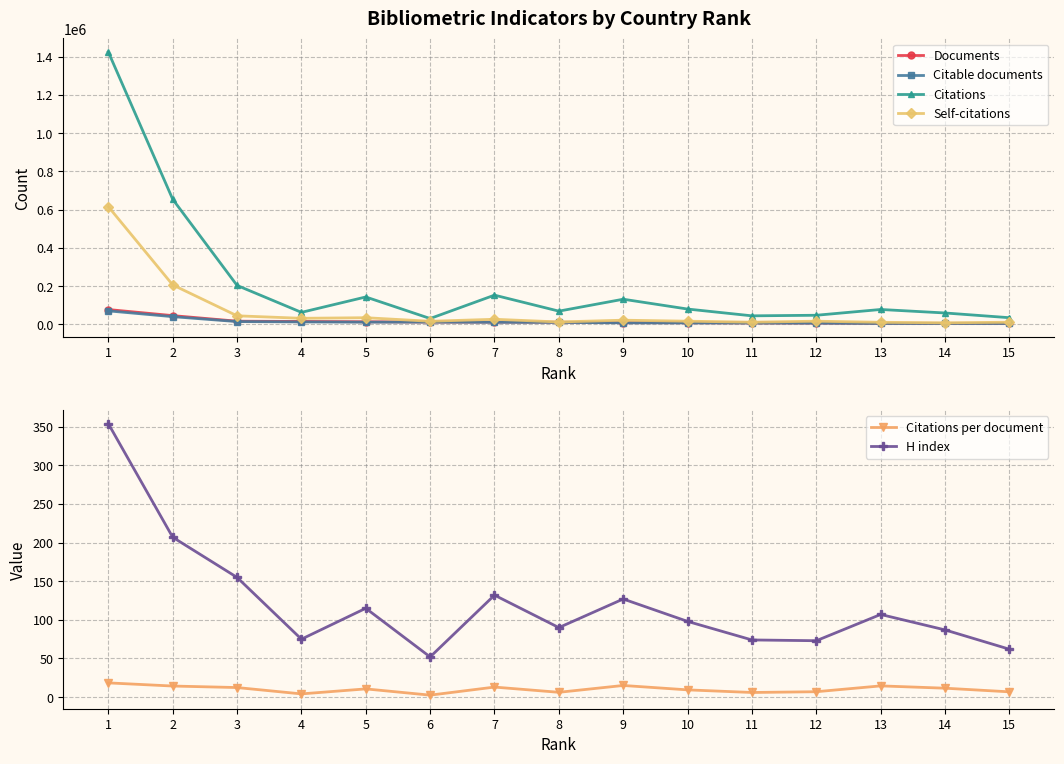

What is the difference between the maximum and minimum values in the Documents series?

72324